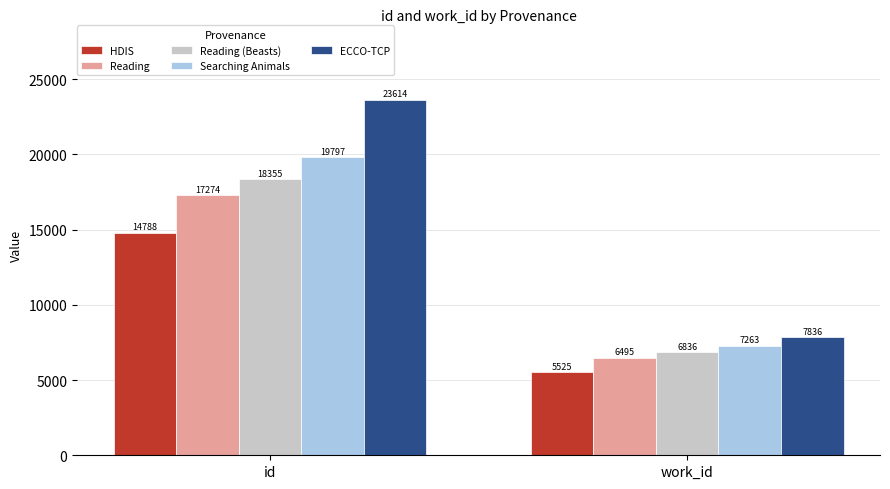

What is the minimum value shown in the chart?

5525